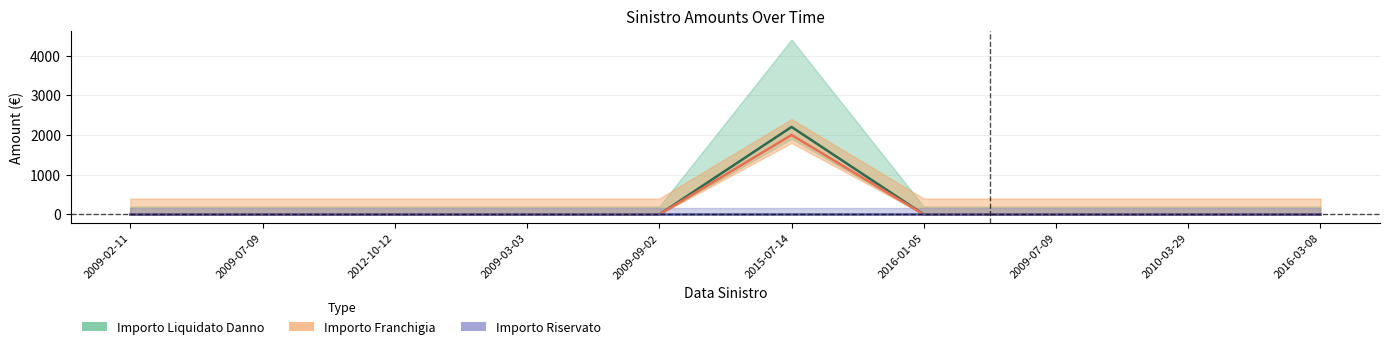

Is the value of Importo Franchigia at 2012-10-12 greater than the value of Importo Riservato at 2009-02-11?

No